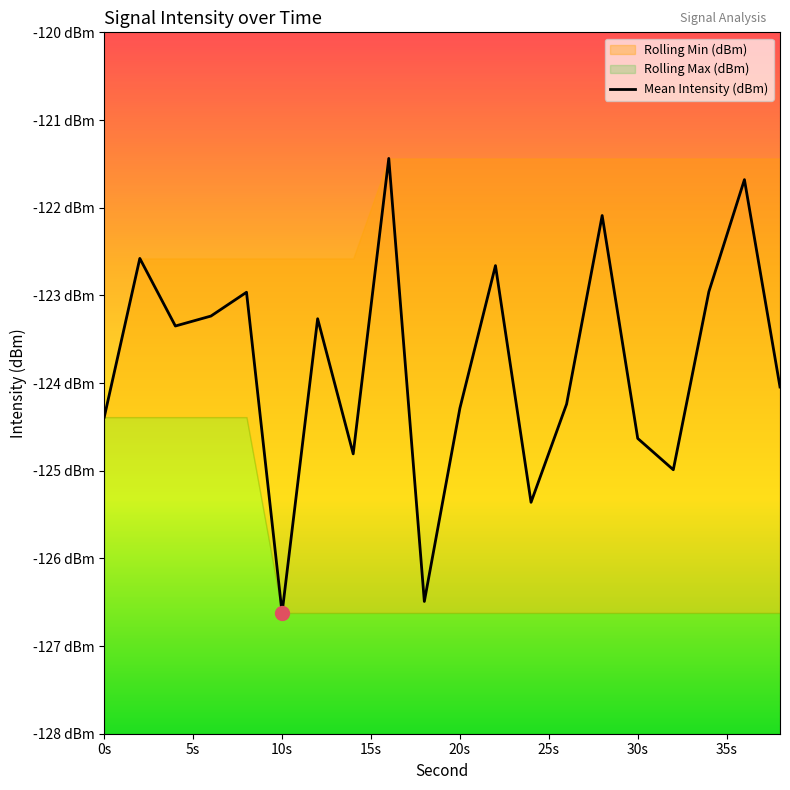

What is the label of the 5th point from the left?

20s